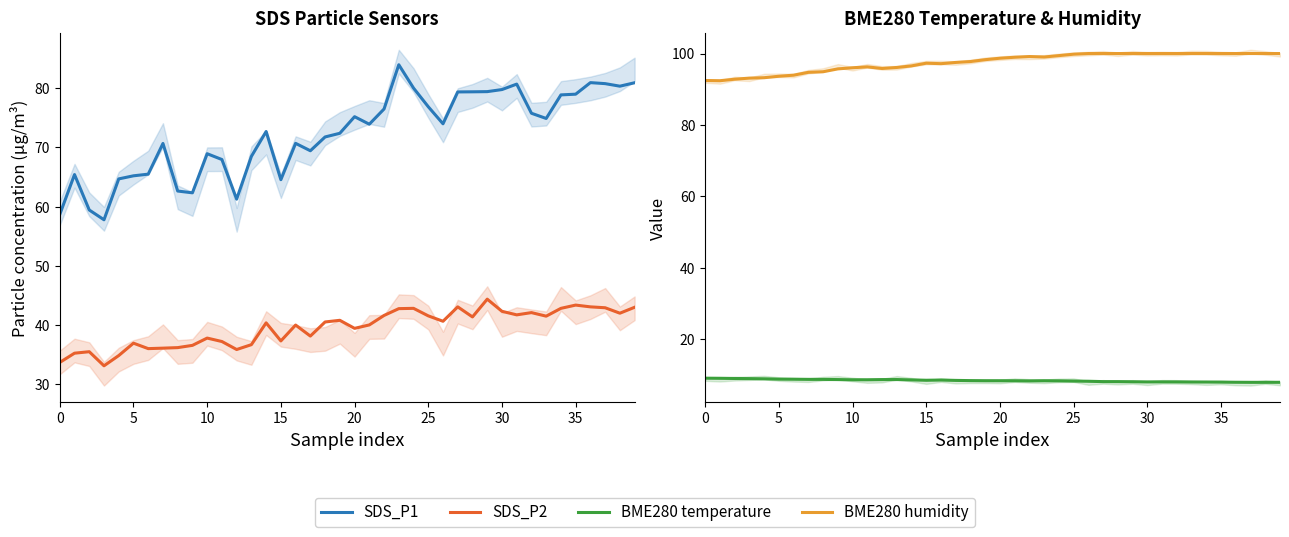

Between 0 and 17, which series saw the biggest shift?

SDS_P1